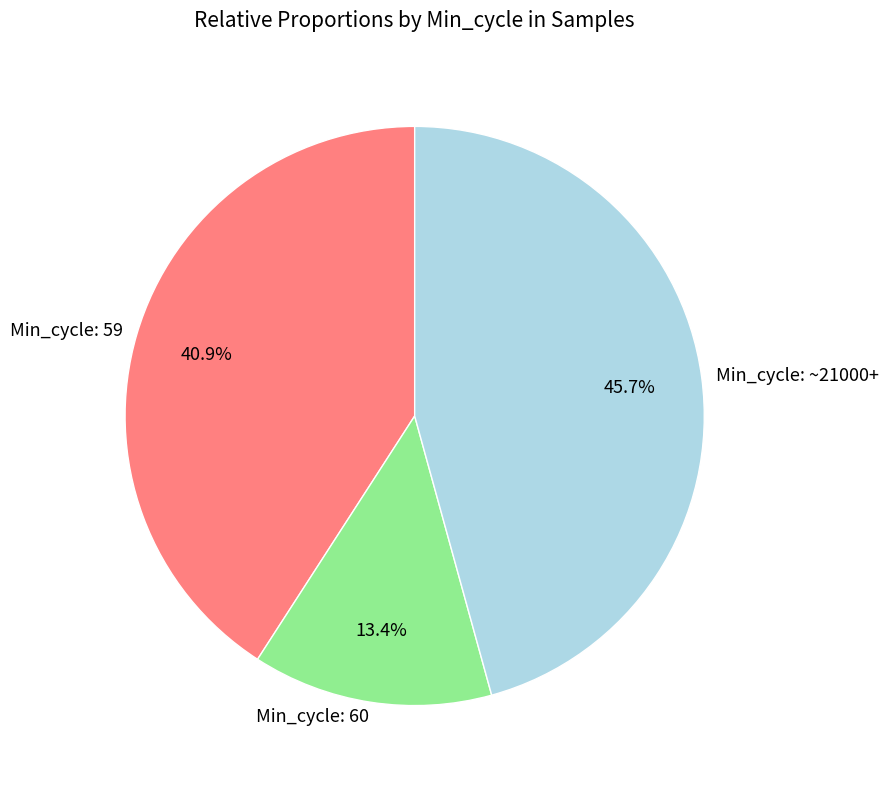

How many slices are in this pie chart?

3